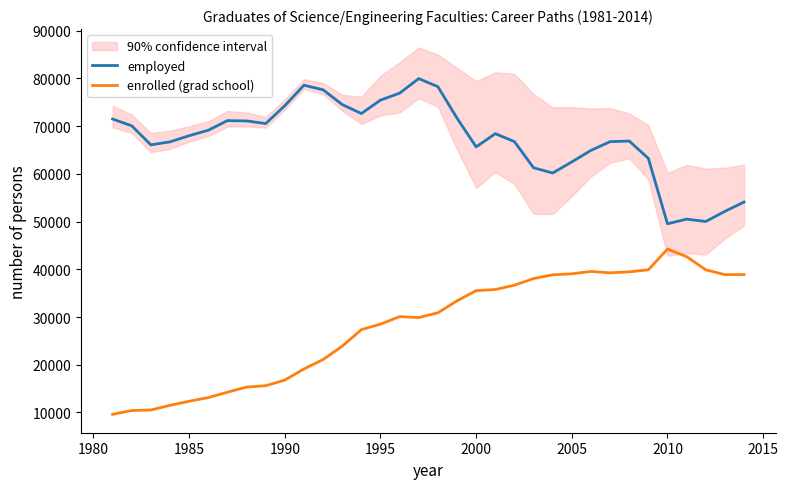

Is it true that enrolled (grad school) equals 60872 at 2000?

False